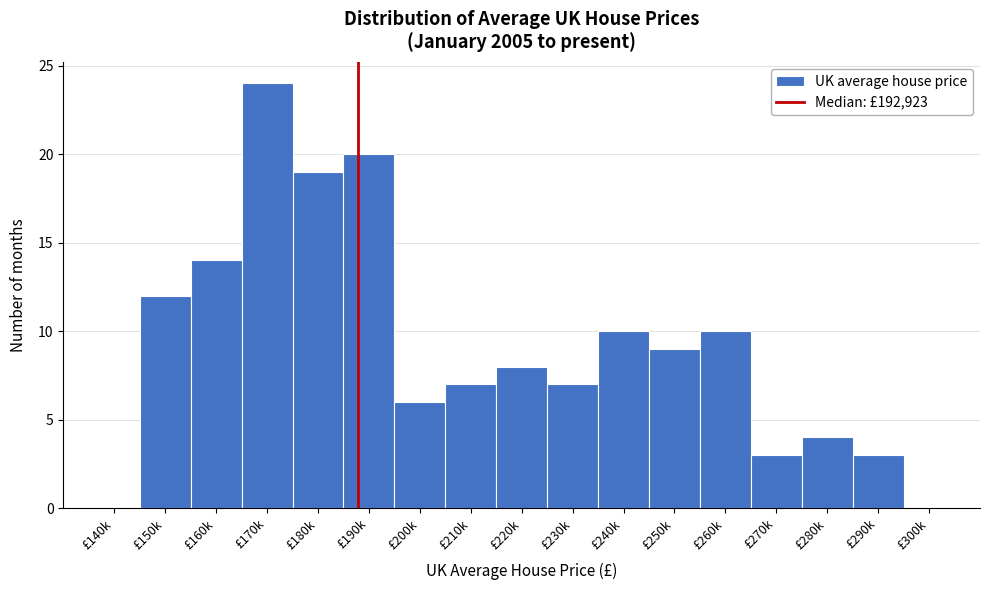

Reading left to right, extract all data points from this chart.

£140k=0	£150k=12	£160k=14	£170k=24	£180k=19	£190k=20	£200k=6	£210k=7	£220k=8	£230k=7	£240k=10	£250k=9	£260k=10	£270k=3	£280k=4	£290k=3	£300k=0